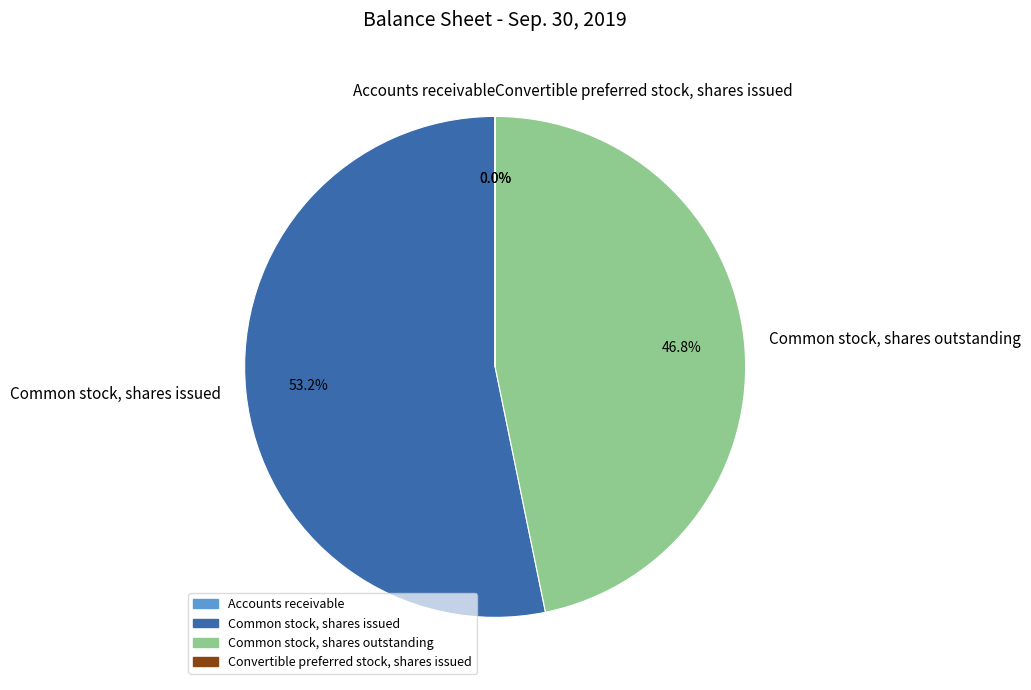

How much of the chart is everything except Common stock, shares issued?

46.8%